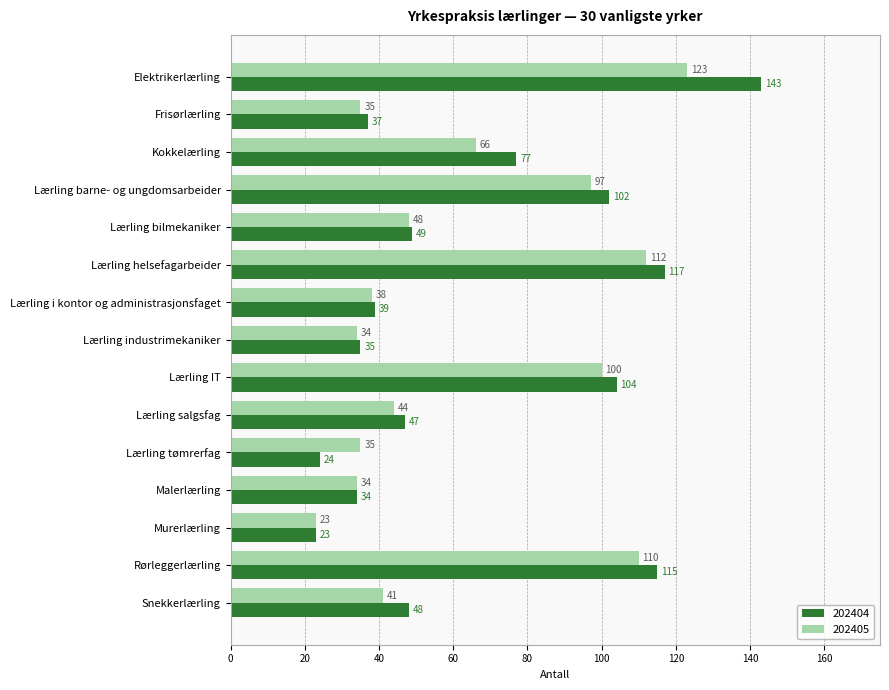

List the series in order of their peak value, highest first.

202404, 202405